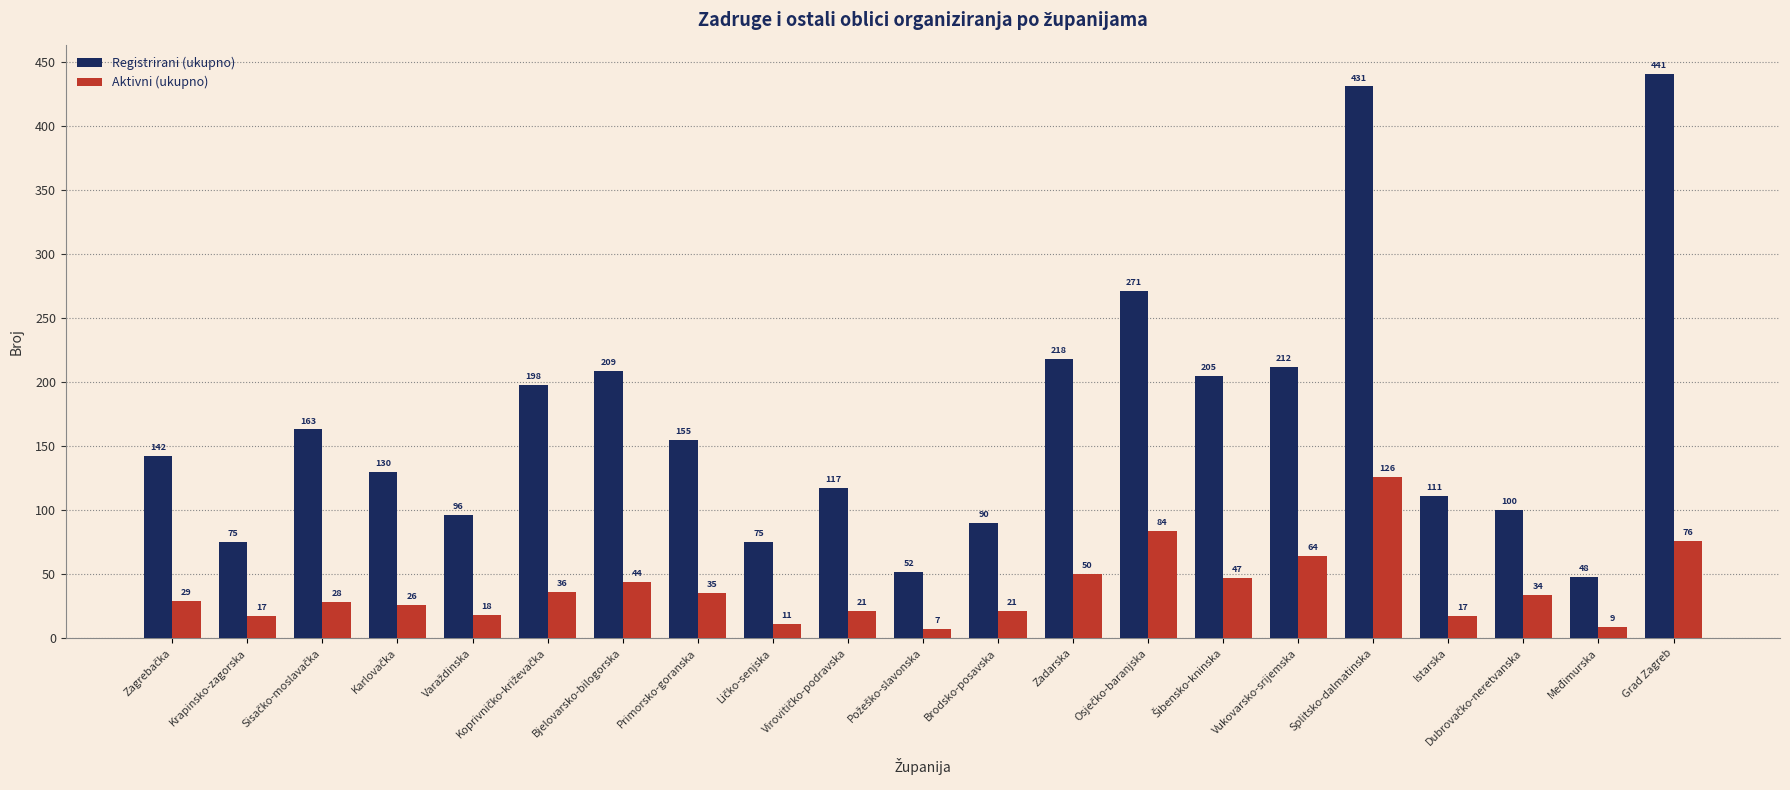

At which category is the sum across all series the highest?

Splitsko-dalmatinska